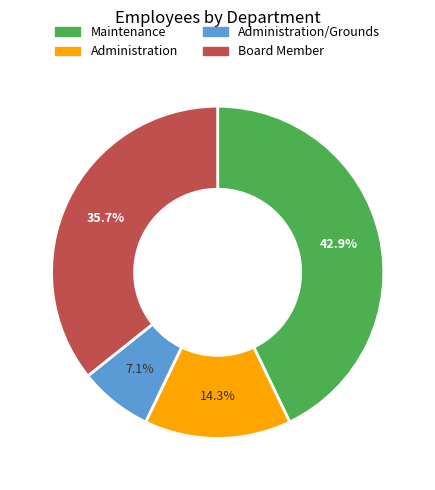

How many segments does this pie chart have?

4